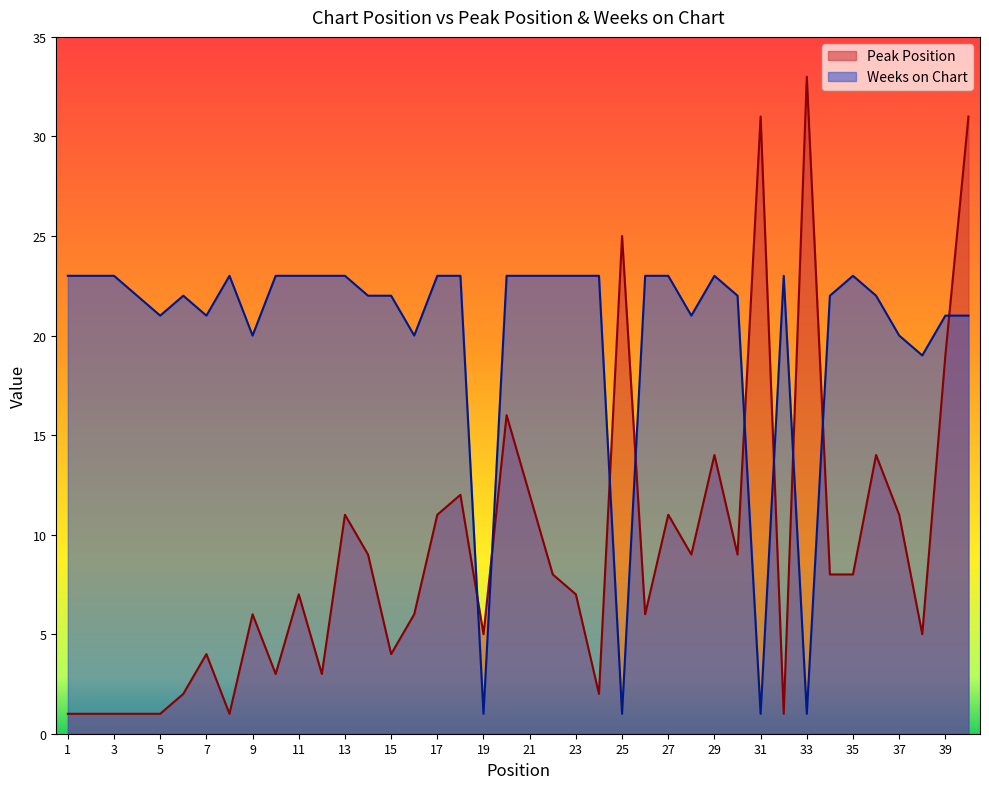

Rank the series by their average value, from highest to lowest.

Weeks on Chart, Peak Position